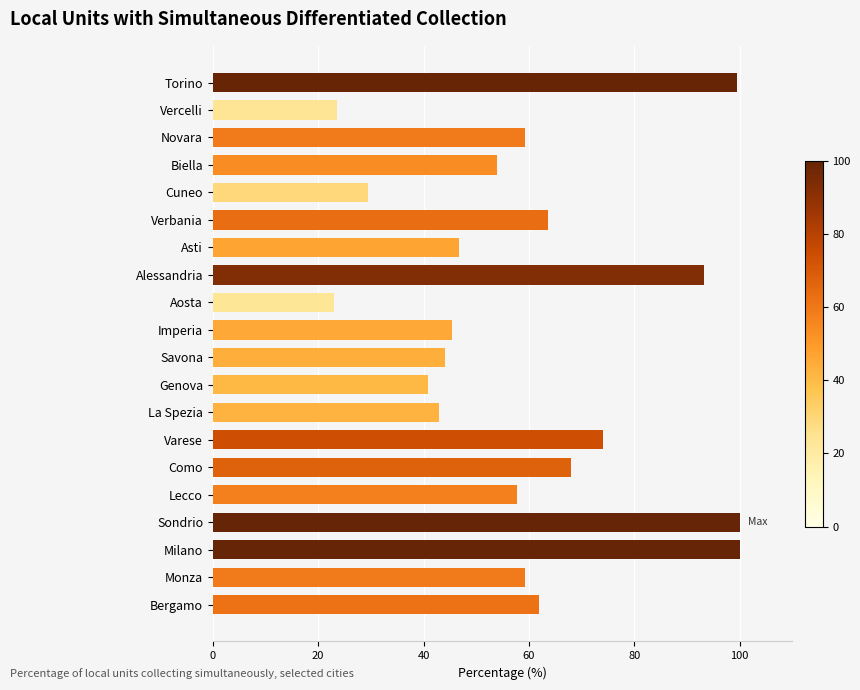

Read the value at Como.

68.0